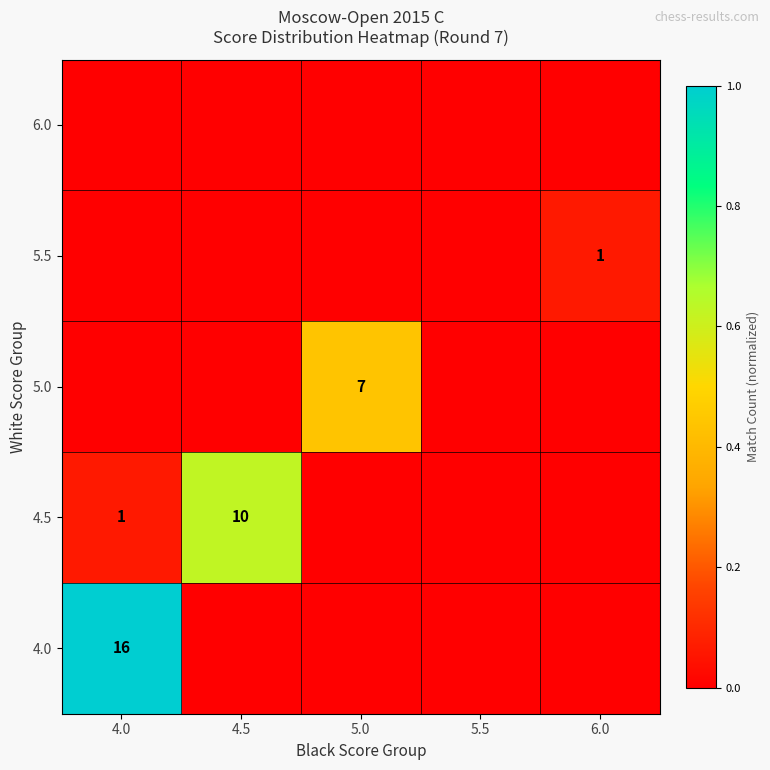

Is it true that 4.0 equals 16 at 4.0?

True